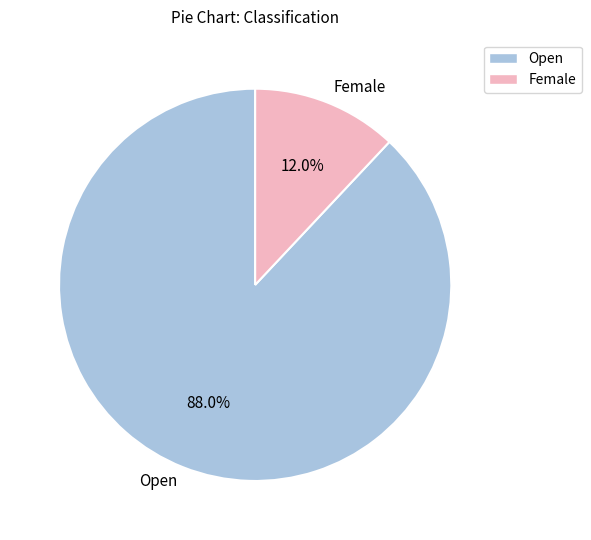

True or false: Female accounts for 12% of the total.

True